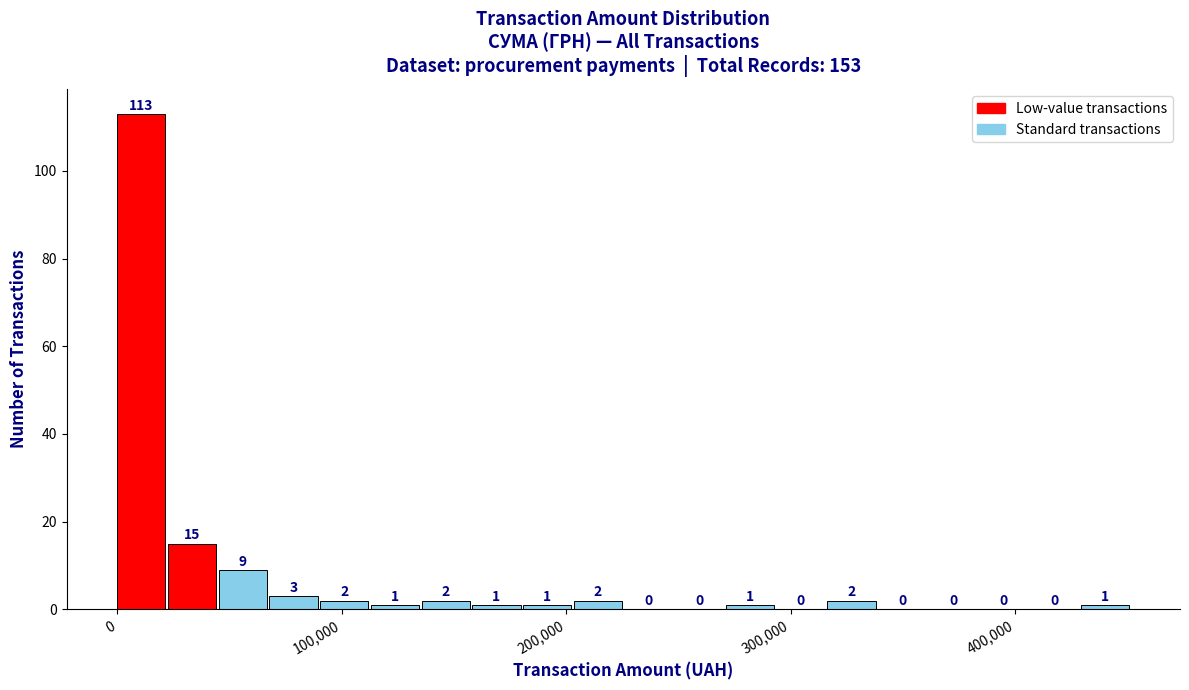

Read against the x-axis, roughly where is the centre of the tallest bar?

10000